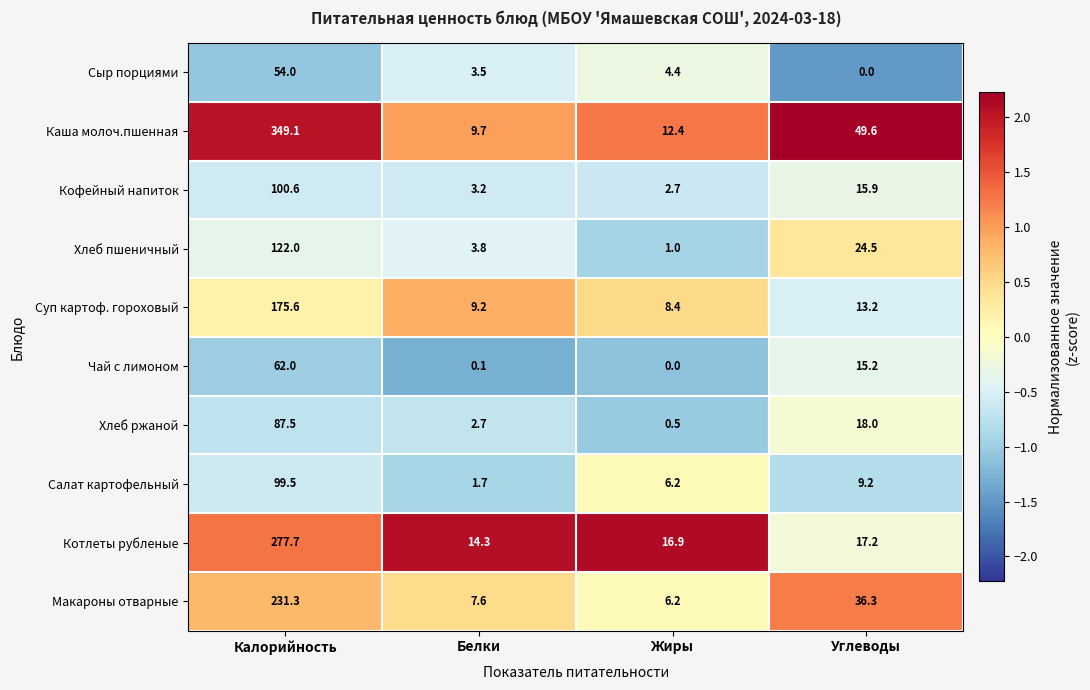

Which series changed the most between Калорийность and Жиры?

Каша молоч.пшенная